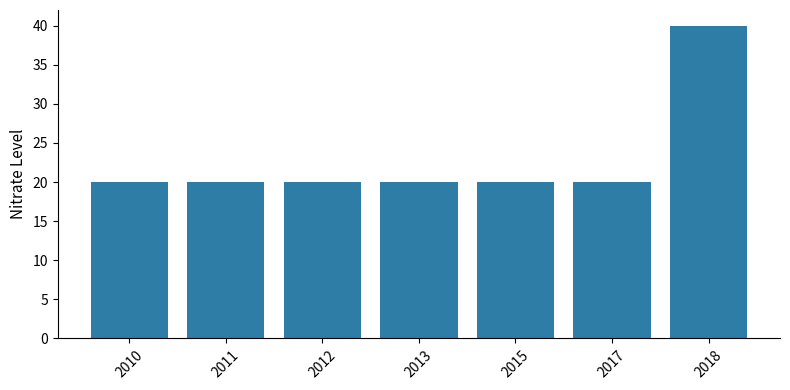

What is the minimum value shown in the chart?

20